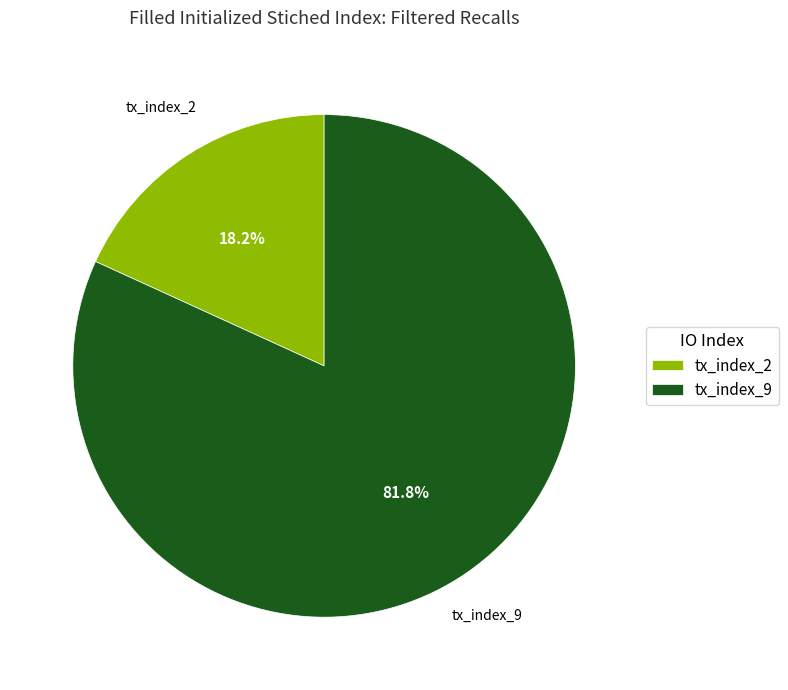

To the nearest percent, what portion does tx_index_2 represent?

18%